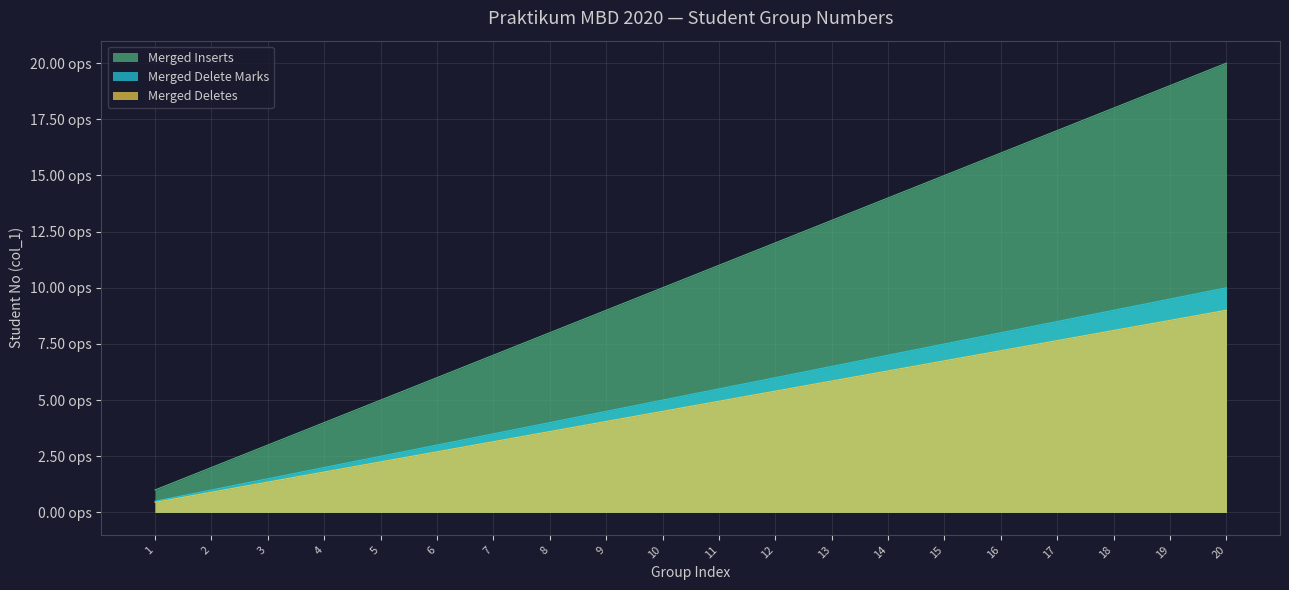

What is the sum of the Merged Deletes values at 13 and 14?

12.2